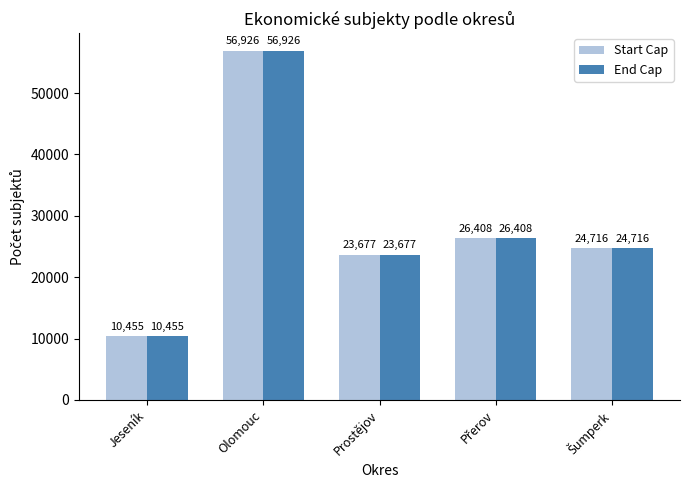

What is the minimum value for Start Cap?

10455